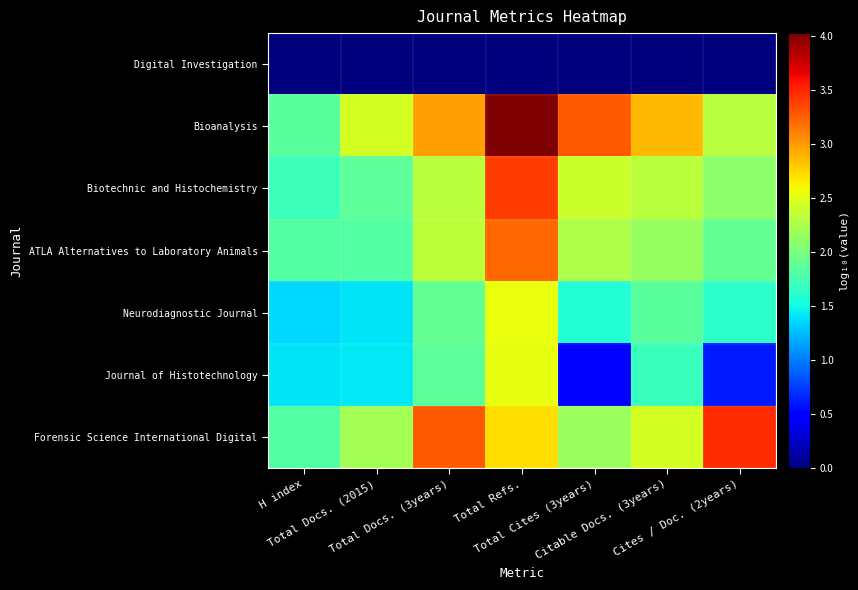

At Total Cites (3years), list the series in order from smallest to largest.

Digital Investigation, Journal of Histotechnology, Neurodiagnostic Journal, Forensic Science International Digital, ATLA Alternatives to Laboratory Animals, Biotechnic and Histochemistry, Bioanalysis